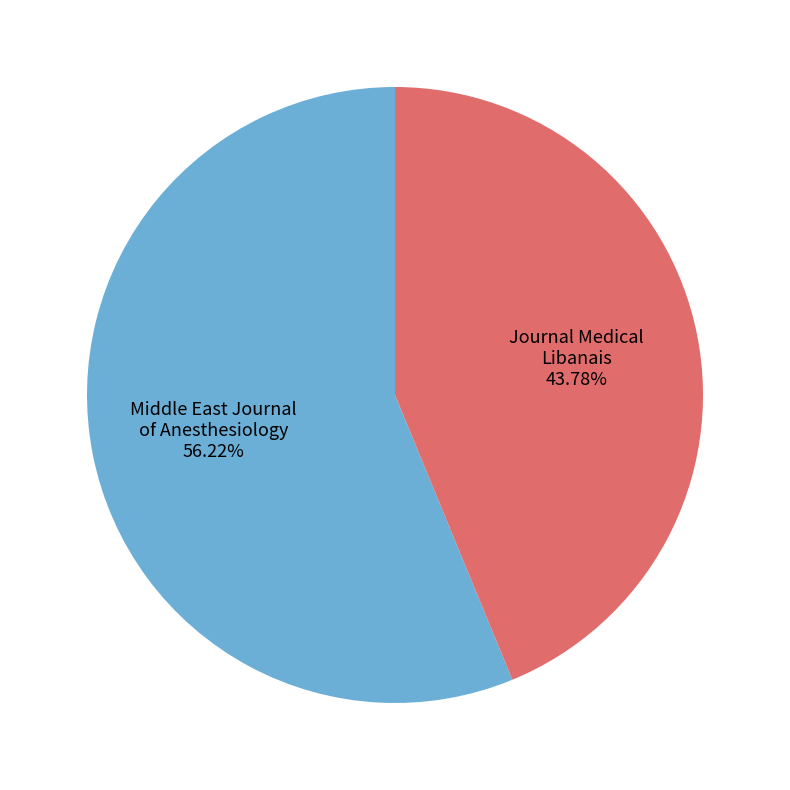

How many slices are in this pie chart?

2